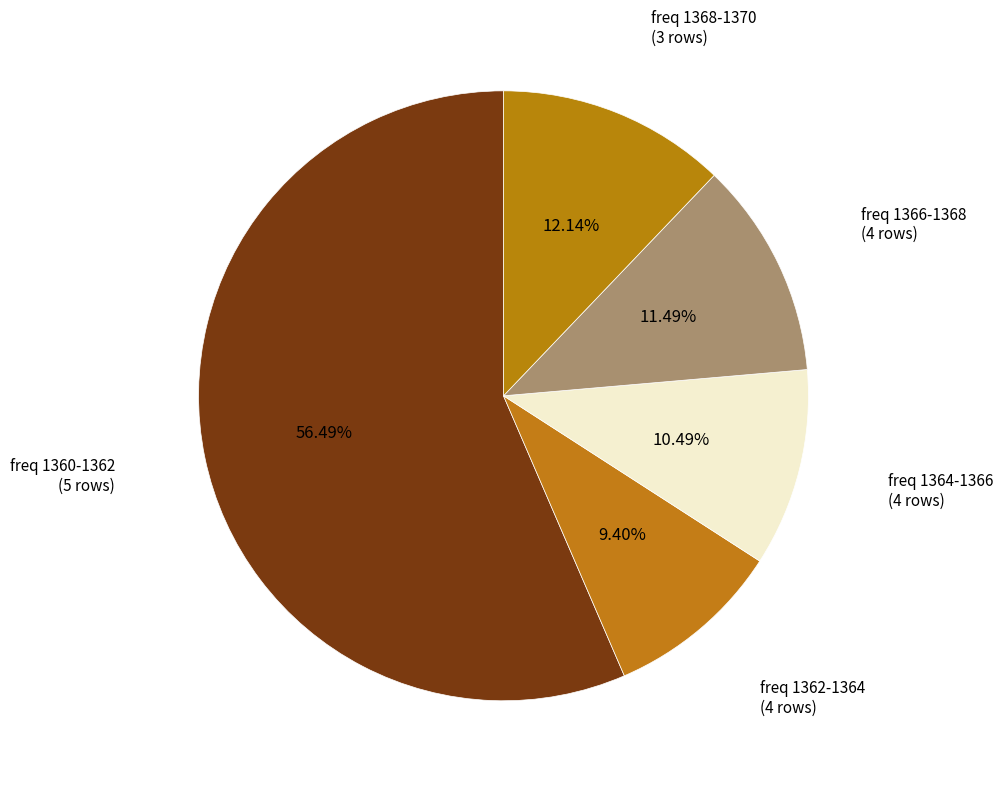

Is there a majority slice in this chart?

Yes